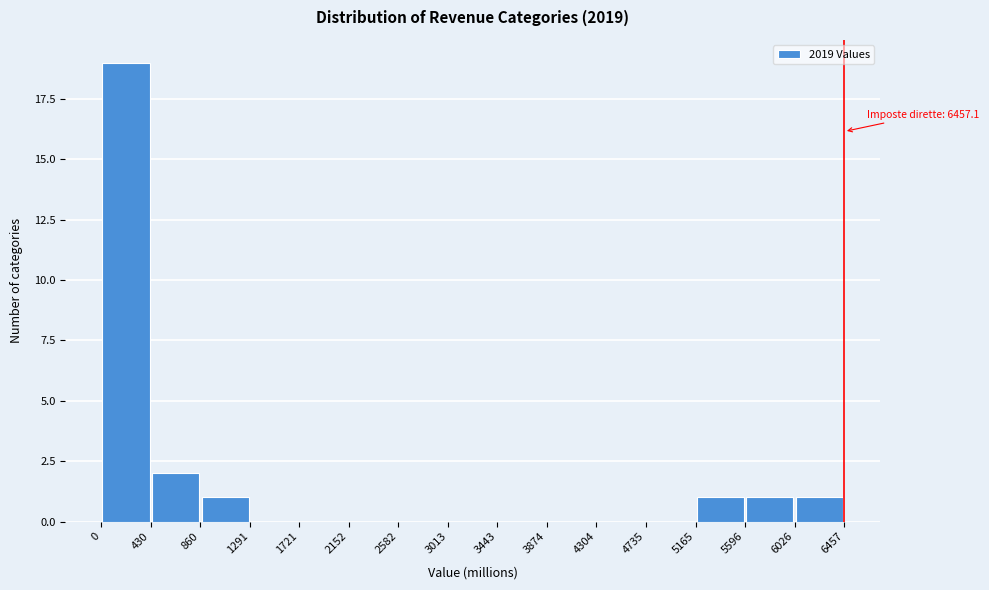

Which range on the x-axis has the tallest bar?

0 to 430